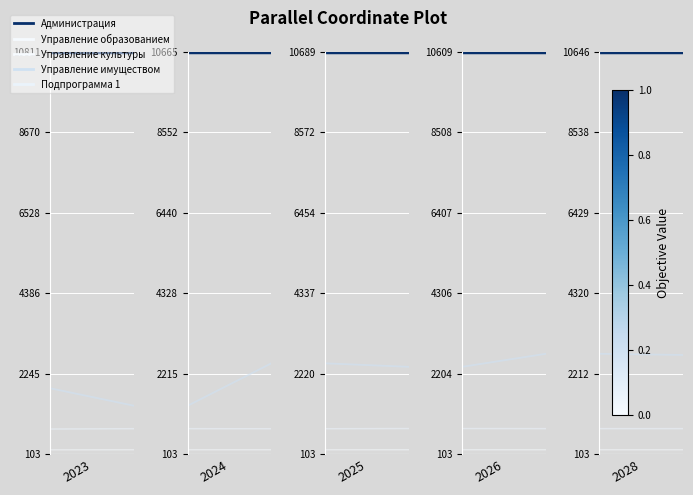

Rank the series by their maximum value, from highest to lowest.

Администрация, Управление имуществом, Подпрограмма 1, Управление образованием, Управление культуры